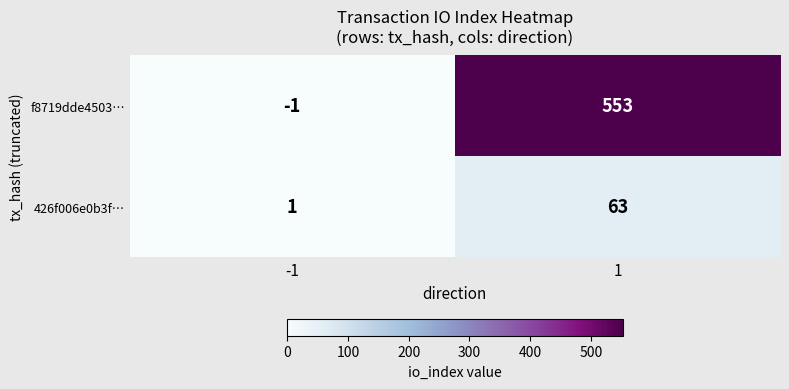

At -1, list the series in order from largest to smallest.

426f006e0b3f…, f8719dde4503…